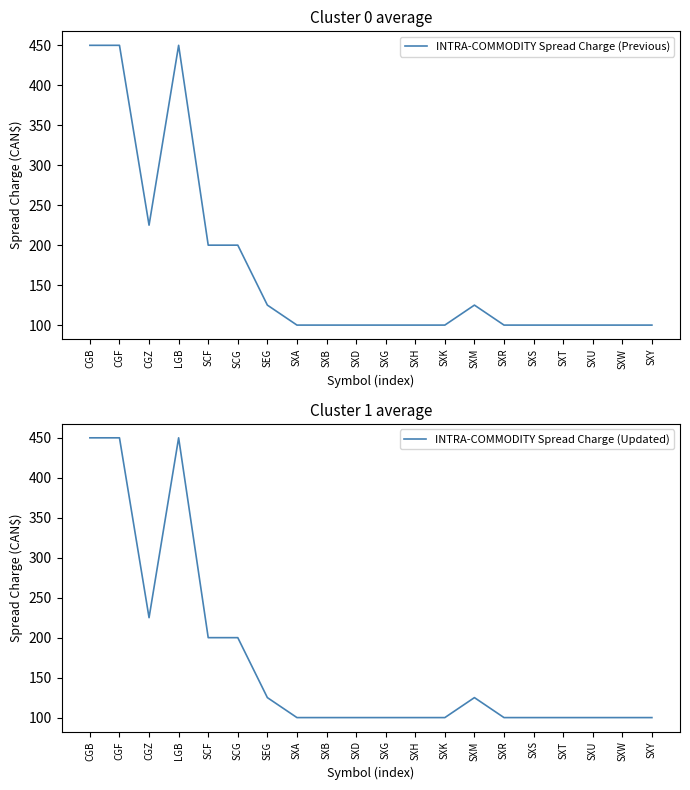

True or false: INTRA-COMMODITY Spread Charge (Updated) and INTRA-COMMODITY Spread Charge (Previous) cross at least once.

False